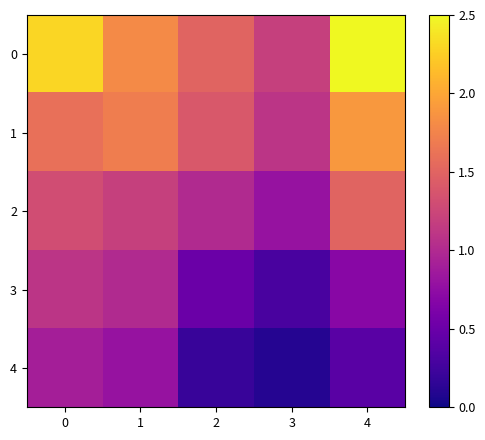

Reading left to right, list all the values displayed in this chart.

0: 0=2.3	1=1.8	2=1.5	3=1.2	4=2.5
1: 0=1.6	1=1.7	2=1.4	3=1.1	4=1.9
2: 0=1.3	1=1.2	2=1.0	3=0.8	4=1.5
3: 0=1.1	1=1.0	2=0.5	3=0.3	4=0.7
4: 0=0.9	1=0.8	2=0.2	3=0.1	4=0.4